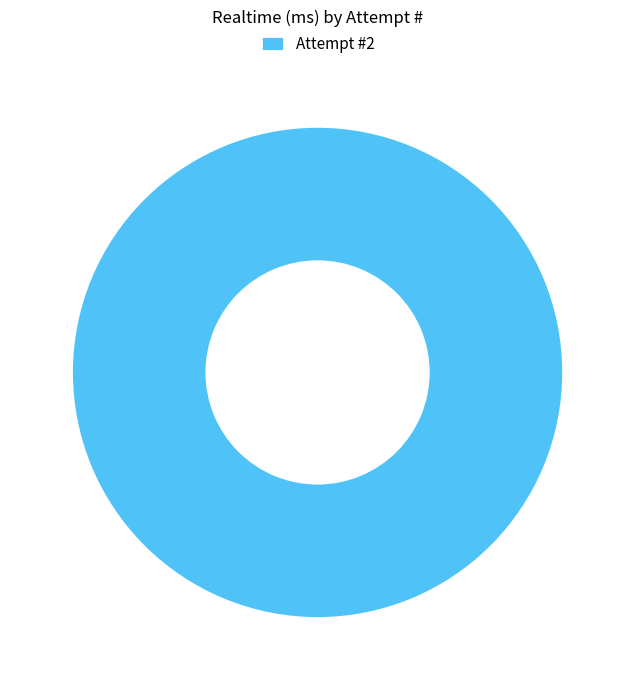

Which slice represents more than half of the pie?

Attempt #2